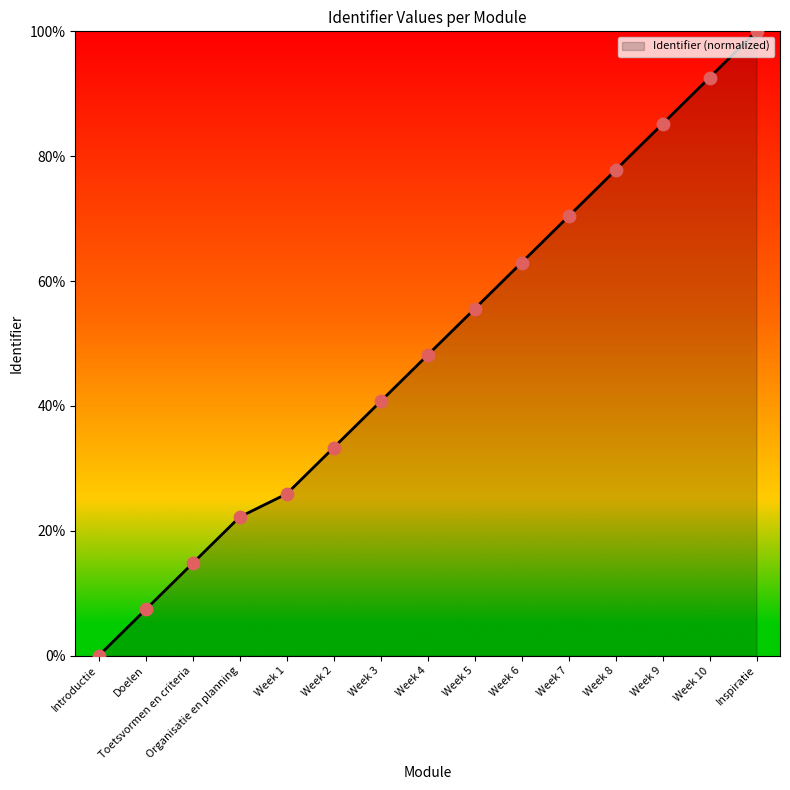

What is the change in value from Week 1 to Week 10?

+66.7